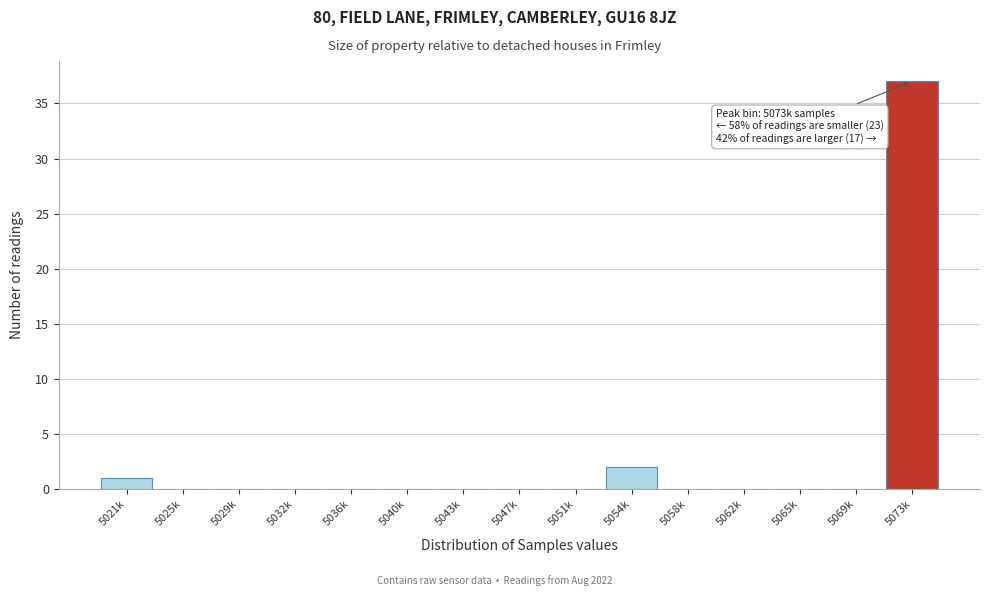

Reading left to right, transcribe all the data shown in this chart.

5021k=1	5025k=0	5029k=0	5032k=0	5036k=0	5040k=0	5043k=0	5047k=0	5051k=0	5054k=2	5058k=0	5062k=0	5065k=0	5069k=0	5073k=37